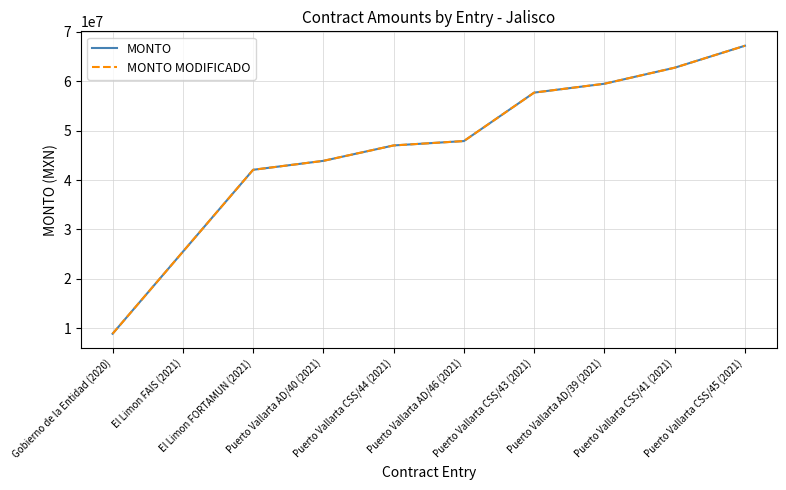

Does the chart display data point markers on the line(s)?

No